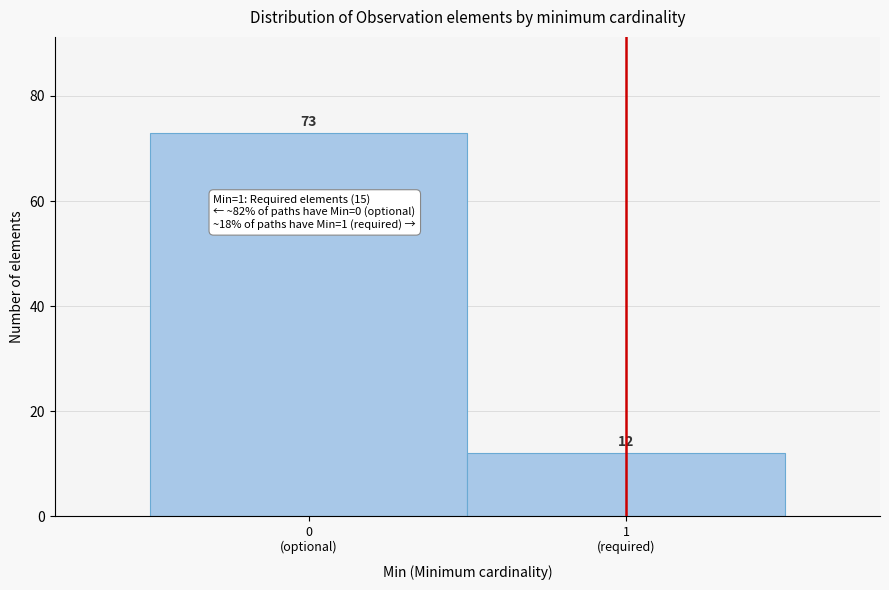

Reading left to right, extract all data points from this chart.

73	12